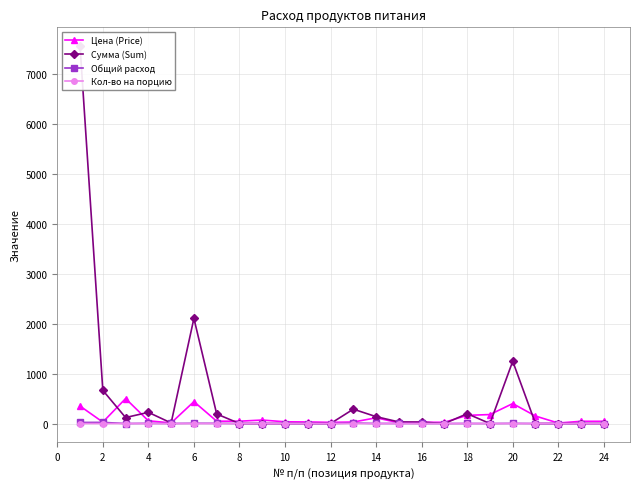

How many lines are shown in the chart?

4